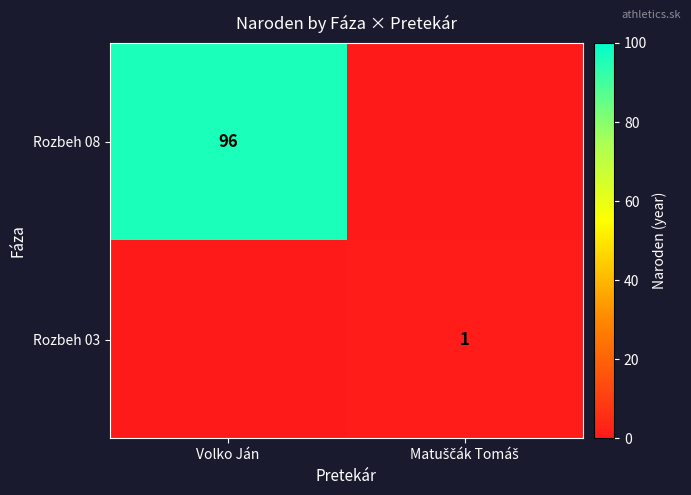

The value of Rozbeh 08 at Volko Ján is 96. True or false?

True